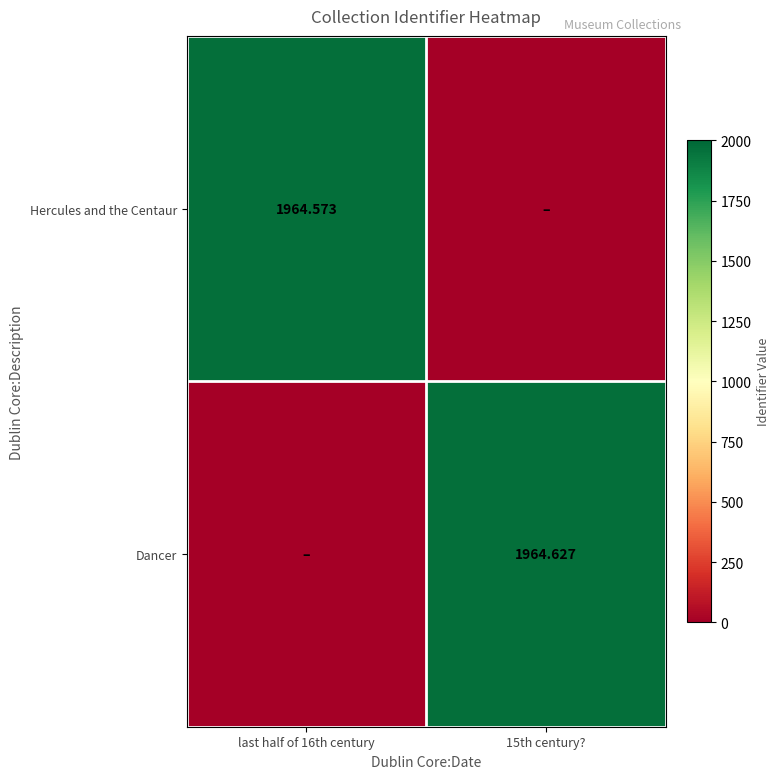

Is the value of Dancer at 15th century? greater than the value of Hercules and the Centaur at last half of 16th century?

Yes